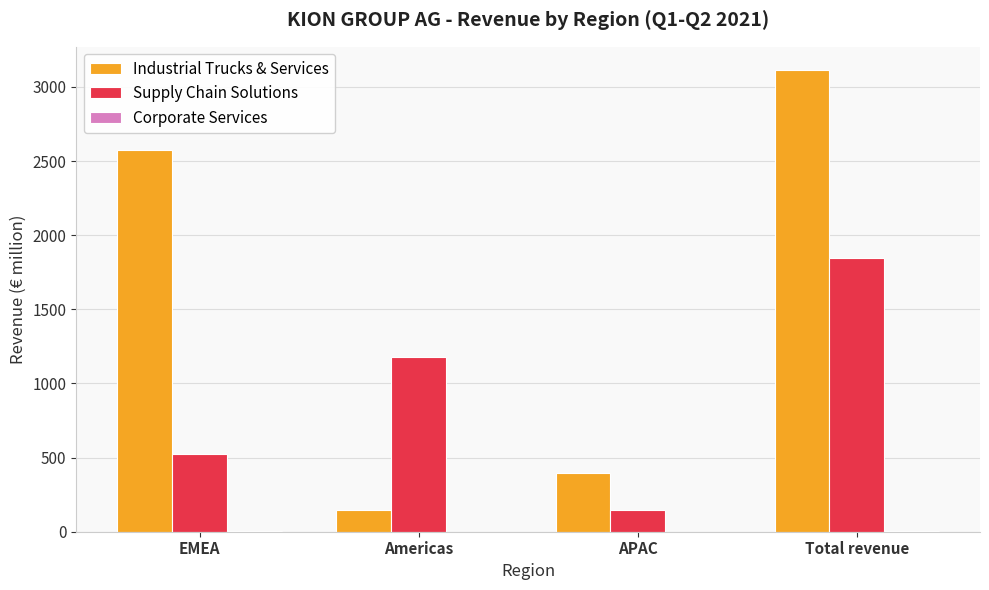

Which series changed the most between Americas and Total revenue?

Industrial Trucks & Services